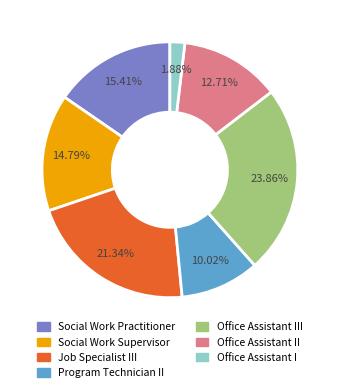

Is there any slice that represents more than half of the pie?

No